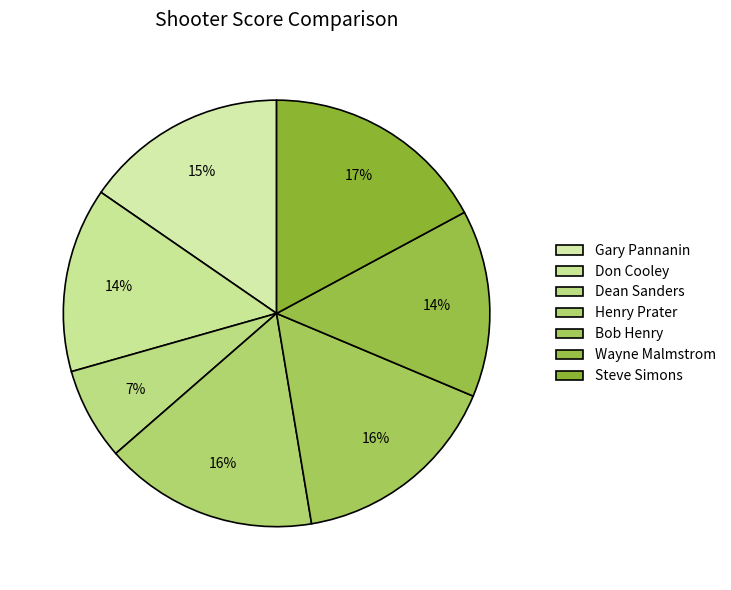

What portion of the pie excludes Don Cooley?

86.0%